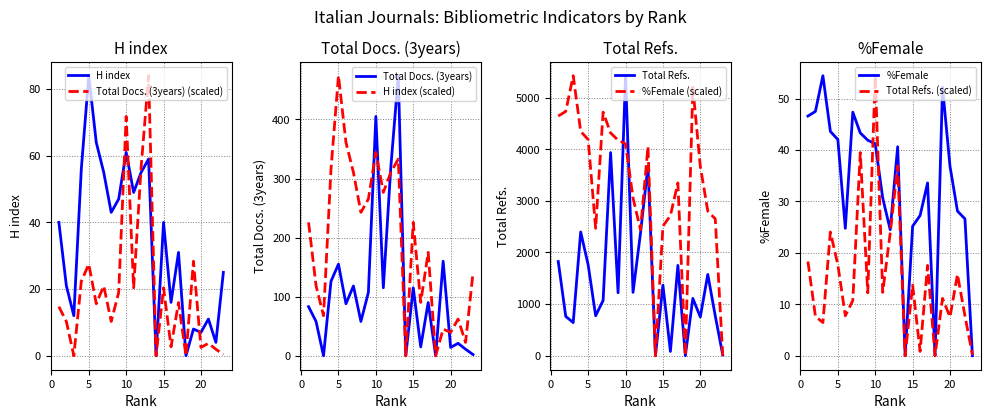

Between 11 and 17, which series saw the biggest shift?

Total Refs.